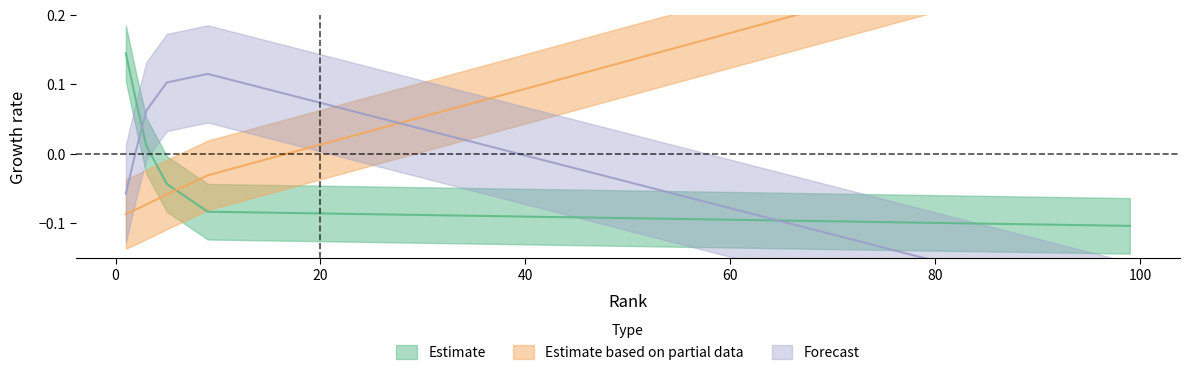

Between which two adjacent categories do Estimate and Estimate based on partial data first intersect?

5 and 9